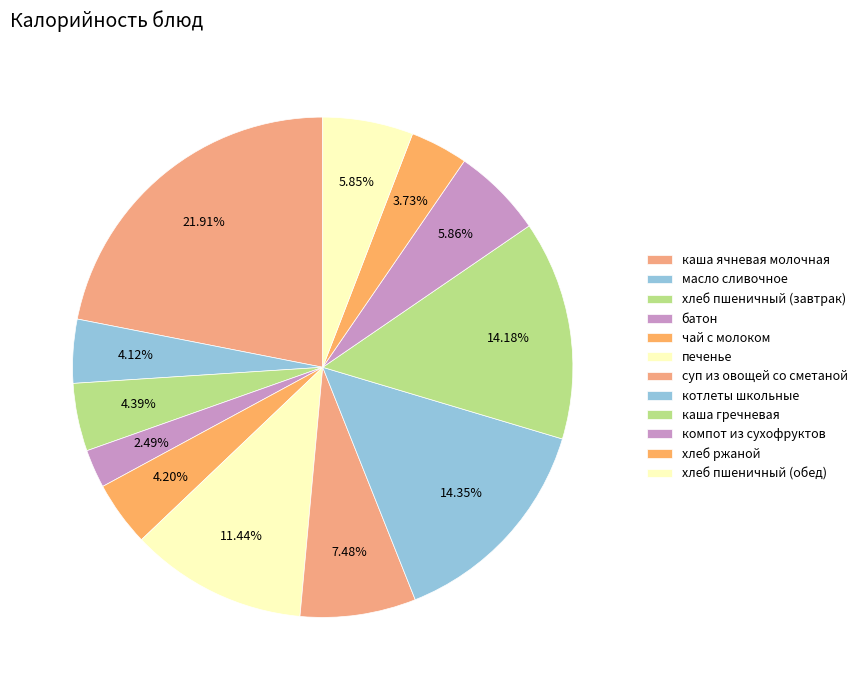

What percentage is the компот из сухофруктов slice, to the nearest percent?

6%